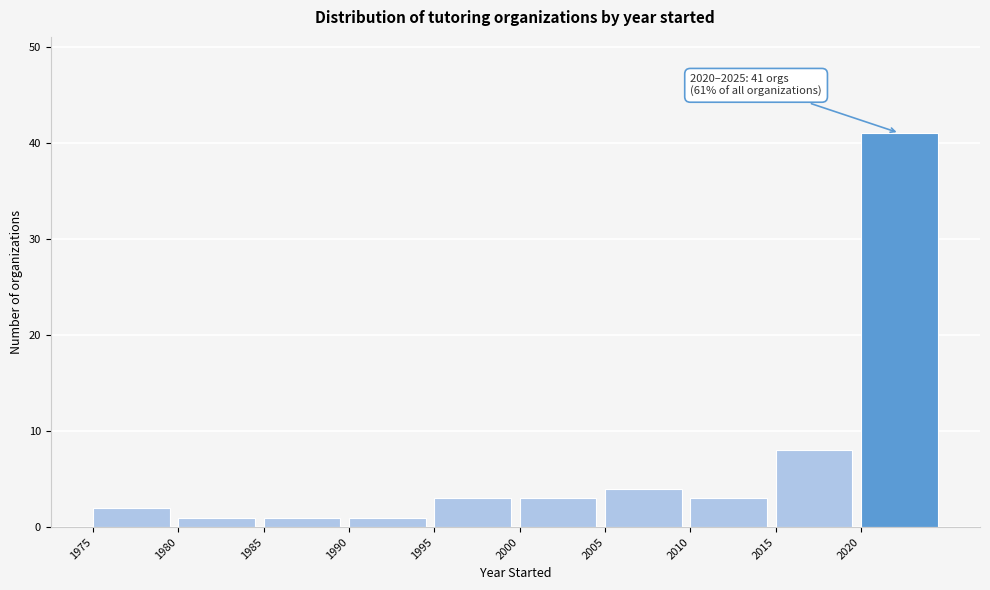

Over which range of the x-axis is the bar tallest?

2020 to 2025